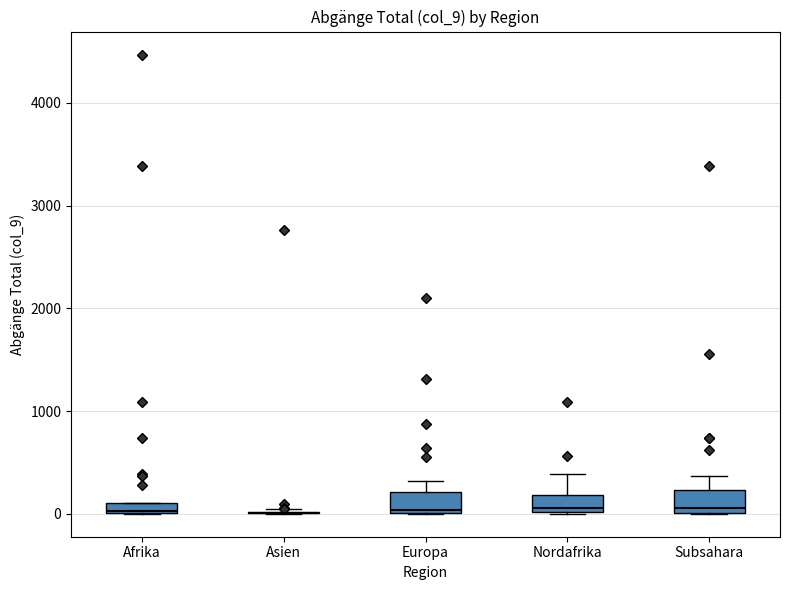

Where is the lower edge of the box for Afrika on the y-axis? The values are not printed on the chart, so give them approximately, as read against the axis.

0